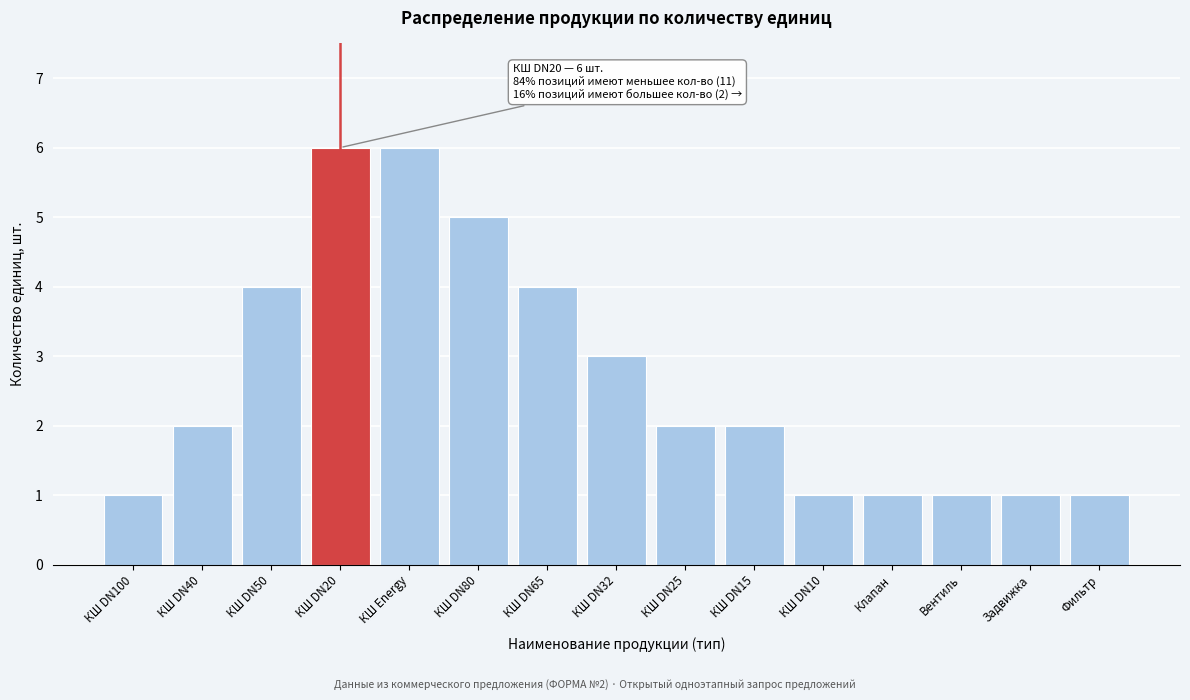

Reading left to right, list all the values displayed in this chart.

1	2	4	6	6	5	4	3	2	2	1	1	1	1	1